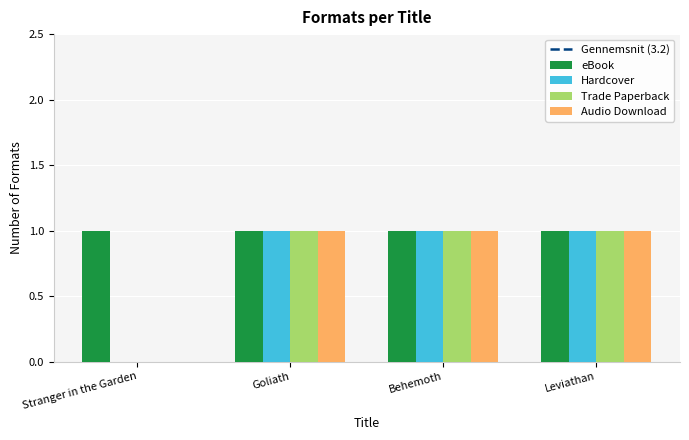

True or false: Audio Download has a value of 1 at Leviathan.

True